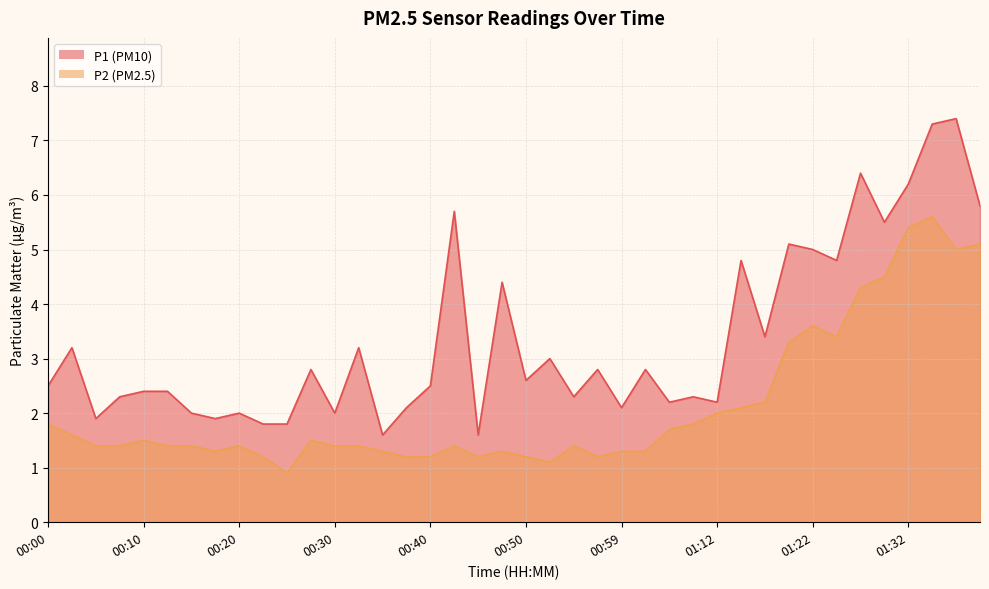

At which label does P1 first exceed 2?

00:00